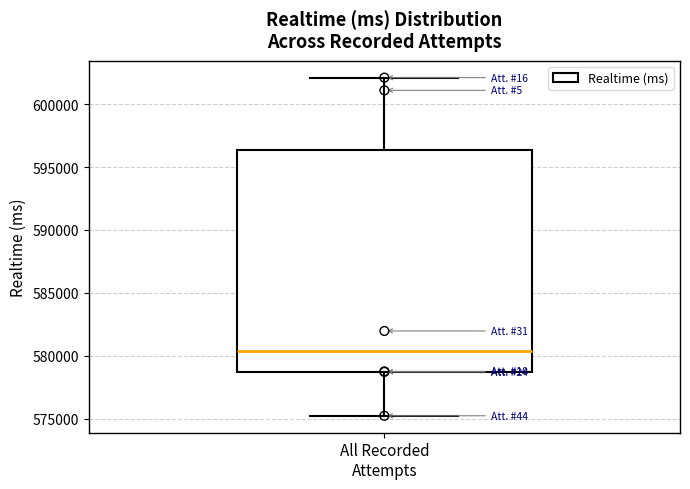

Where does the upper whisker of the box for All Recorded Attempts end on the y-axis? The values are not printed on the chart, so give them approximately, as read against the axis.

602000